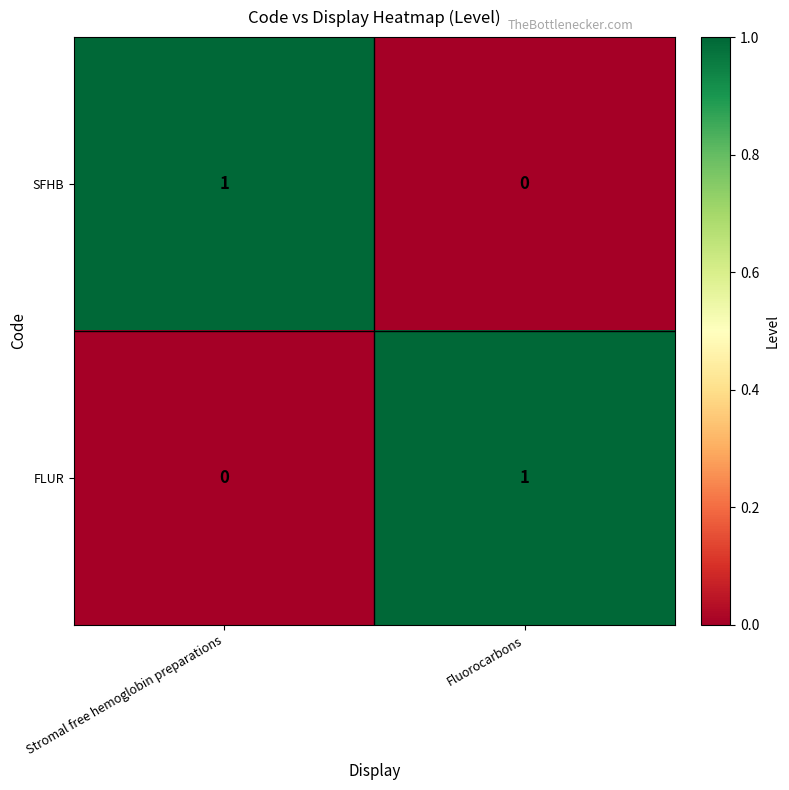

True or false: FLUR has a value of 0 at Stromal free hemoglobin preparations.

True